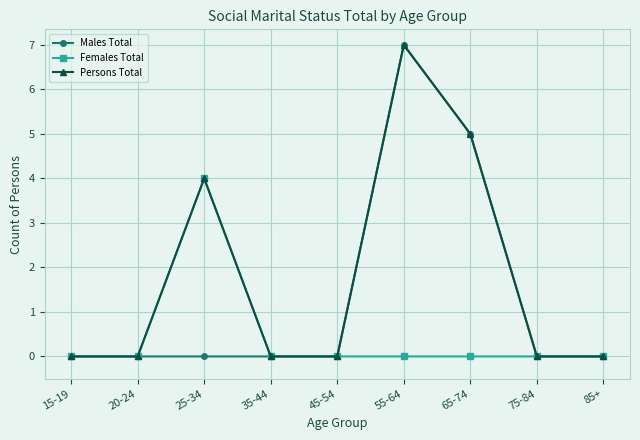

Does the chart display data point markers on the line(s)?

Yes